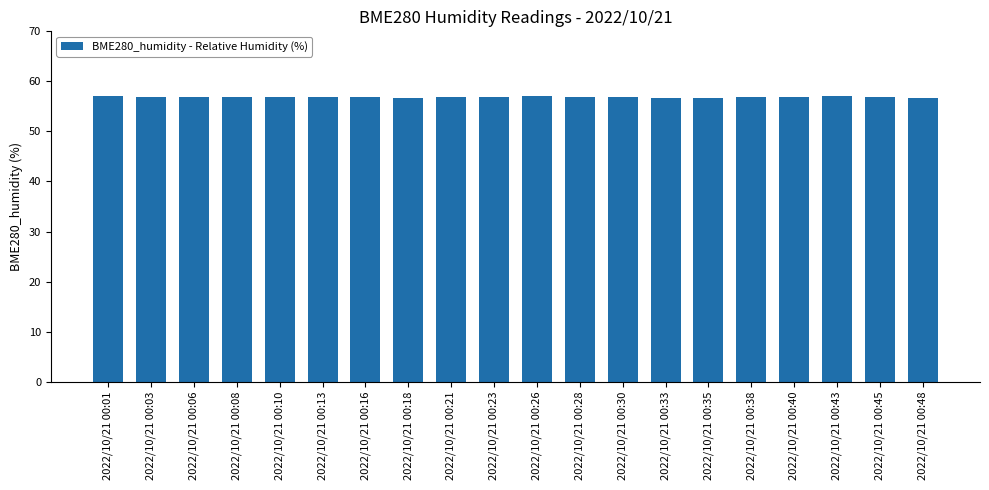

What is the value of the 12th bar from the left?

56.9